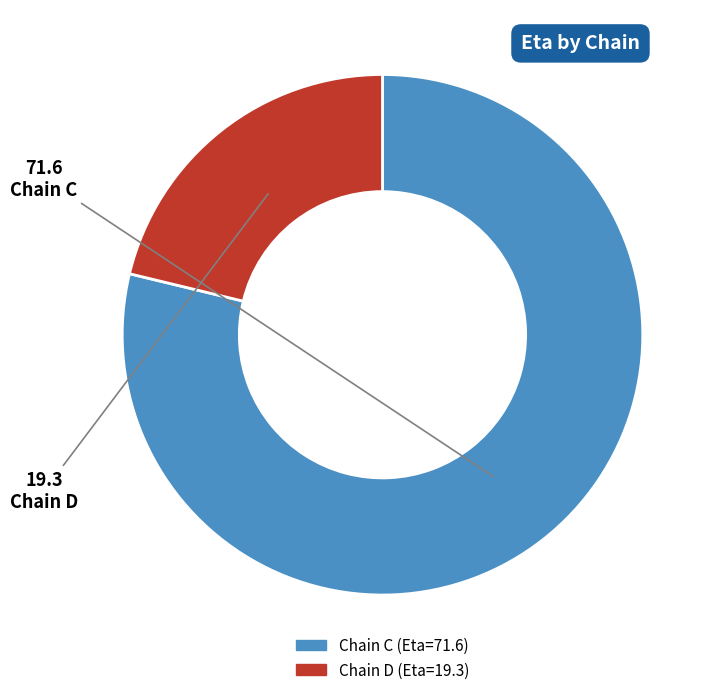

Does any single category account for the majority?

Yes